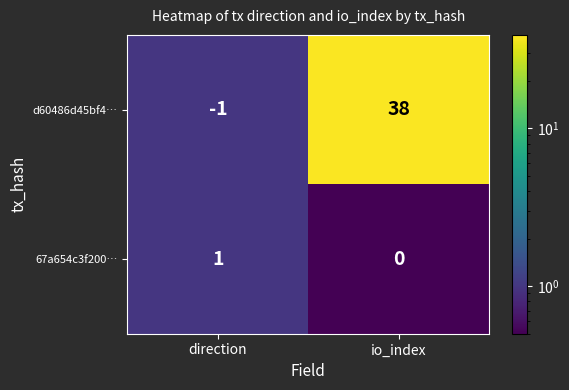

How many data points does each series have?

2